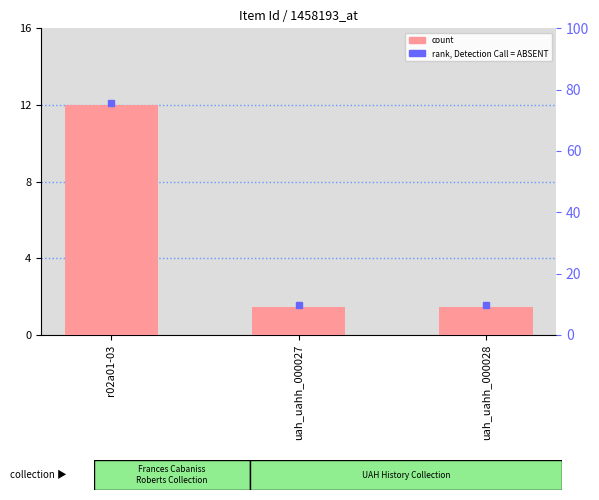

Reading left to right, what are all the values shown in this chart?

12.0	1.4	1.4